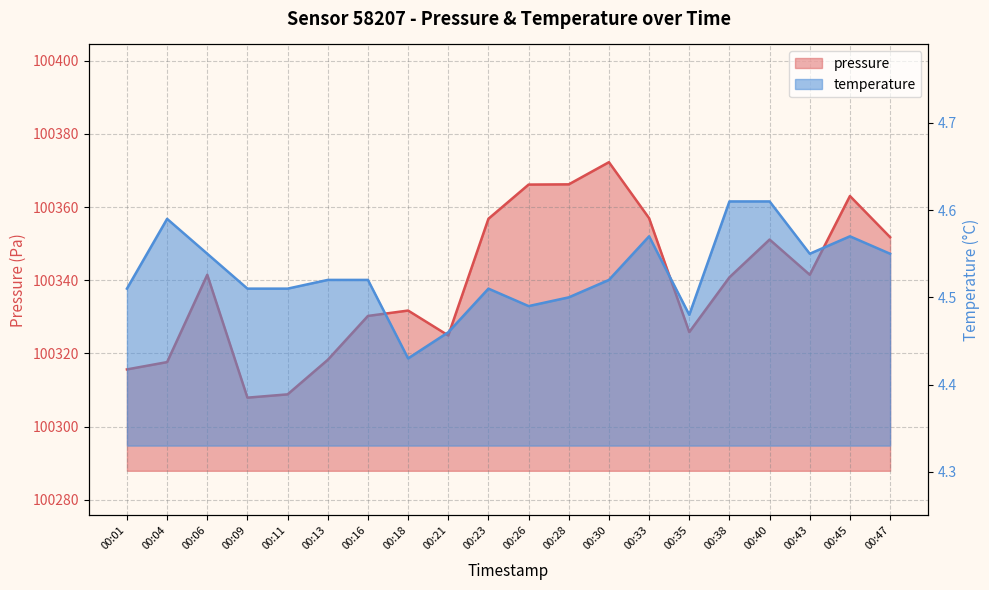

True or false: temperature has a value of 8.2 at 00:45.

False